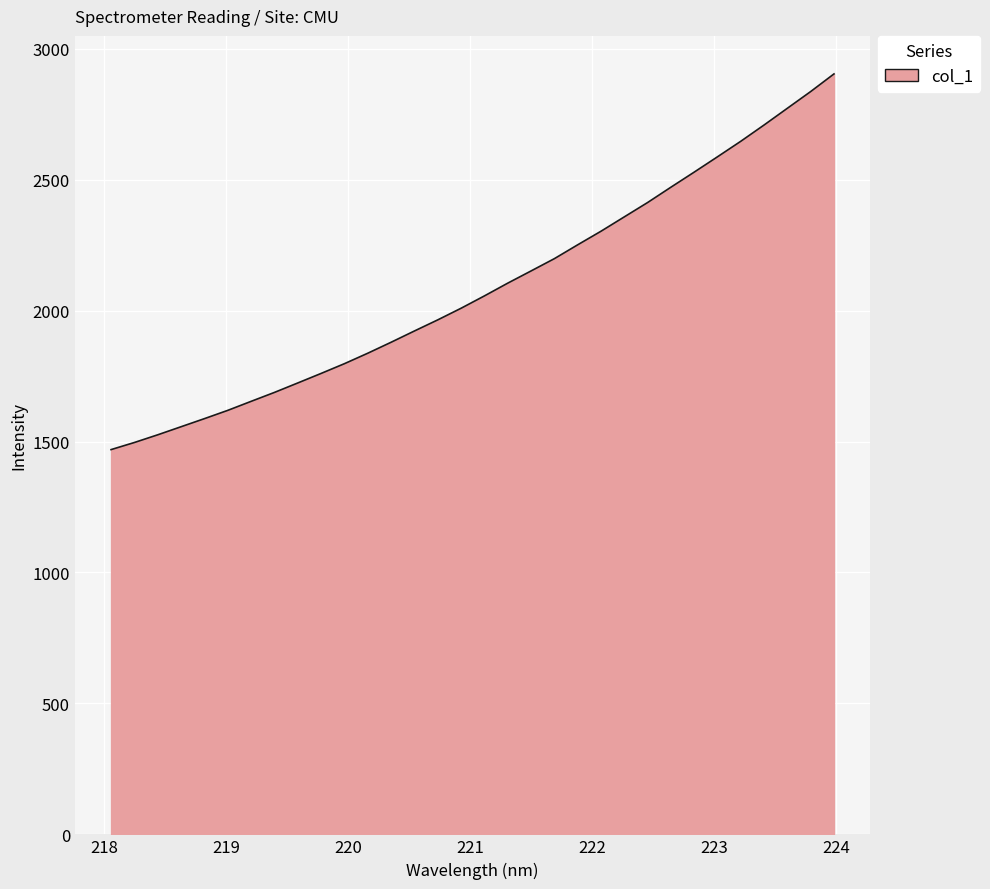

What is the maximum value shown in the chart?

2903.7